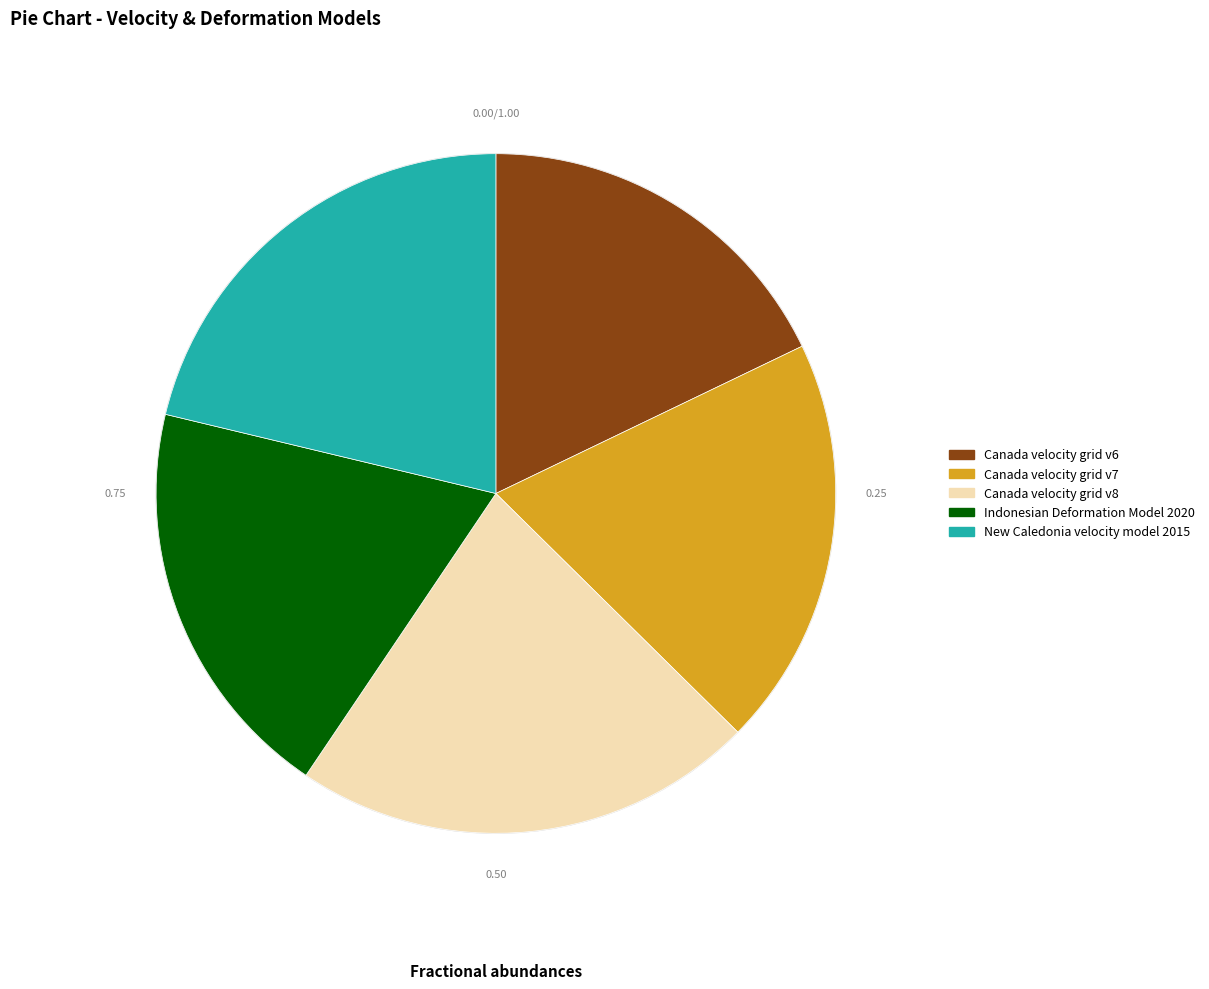

Do Canada velocity grid v6 and New Caledonia velocity model 2015 together represent more than half of the pie?

No